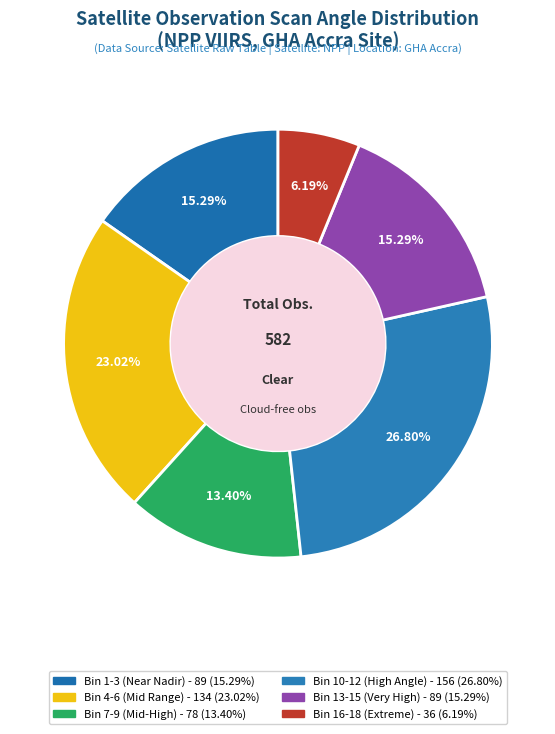

How many slices are in this pie chart?

6